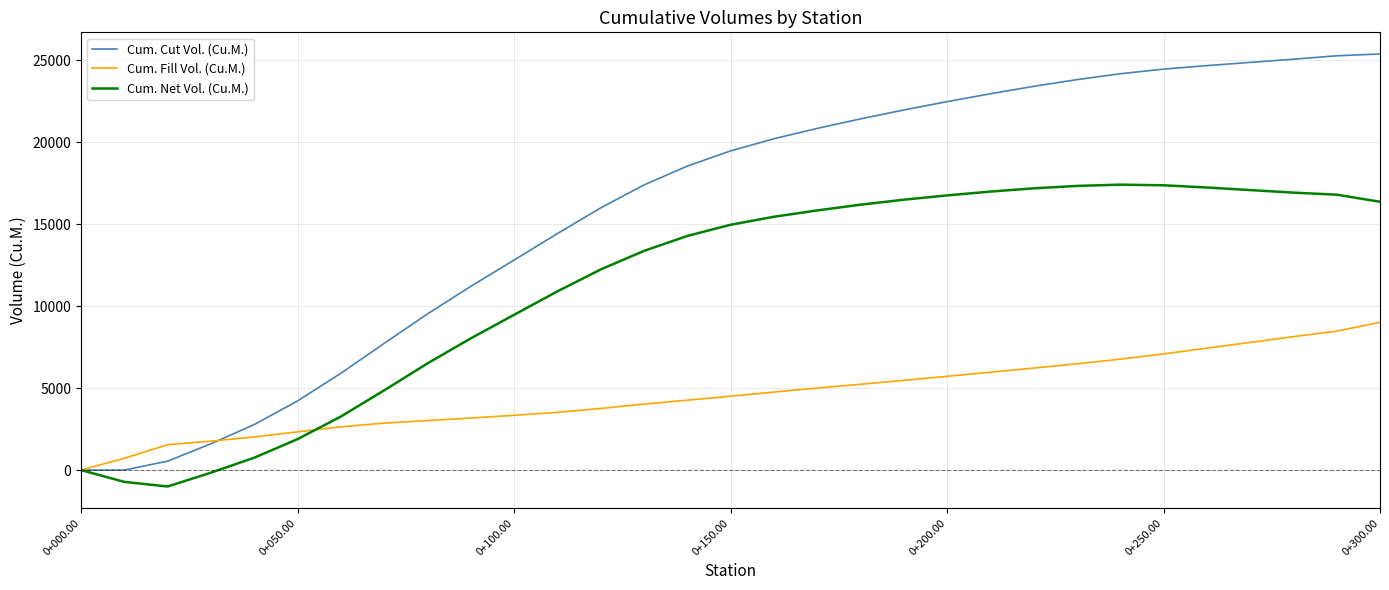

Rank the series by their maximum value, from highest to lowest.

Cum. Cut Vol. (Cu.M.), Cum. Net Vol. (Cu.M.), Cum. Fill Vol. (Cu.M.)